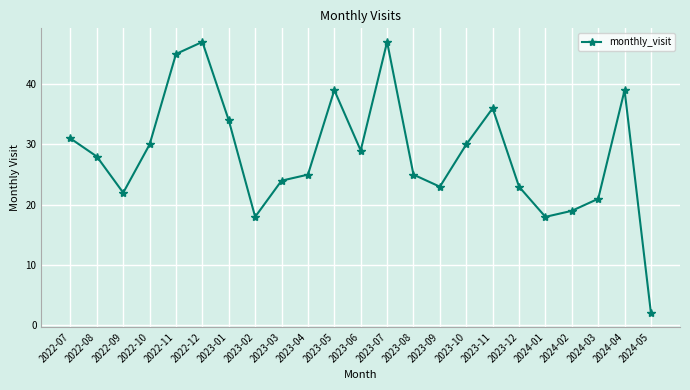

What is the greatest value displayed?

47